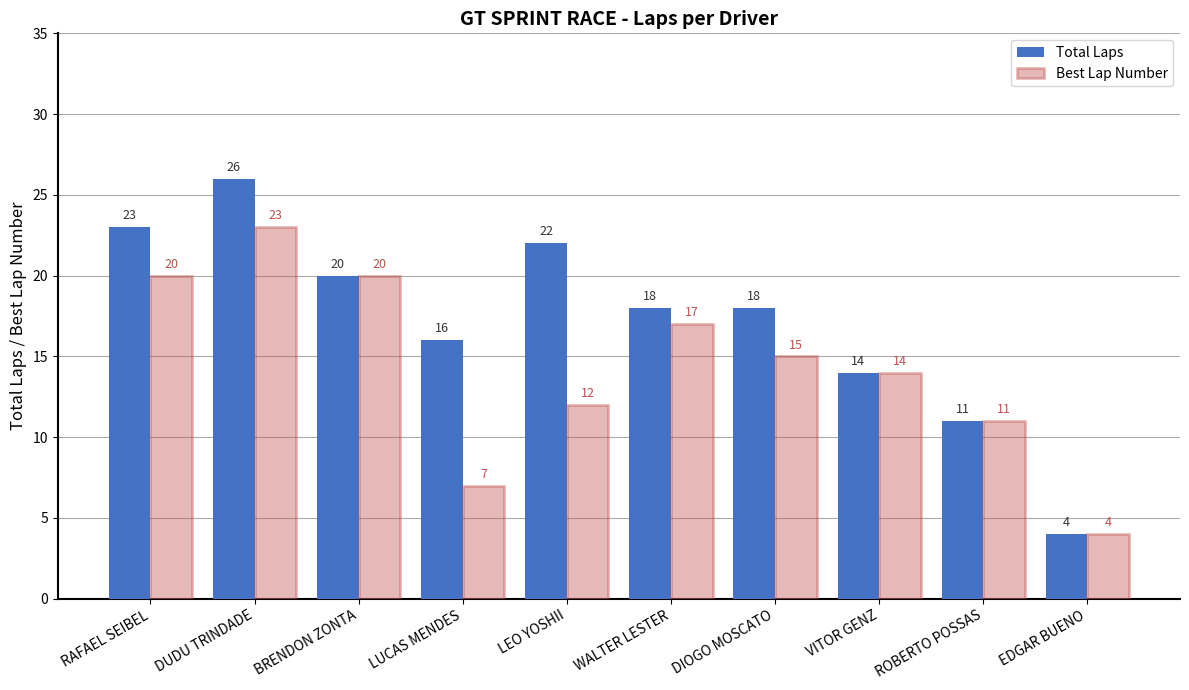

At which category is the sum across all series the highest?

DUDU TRINDADE